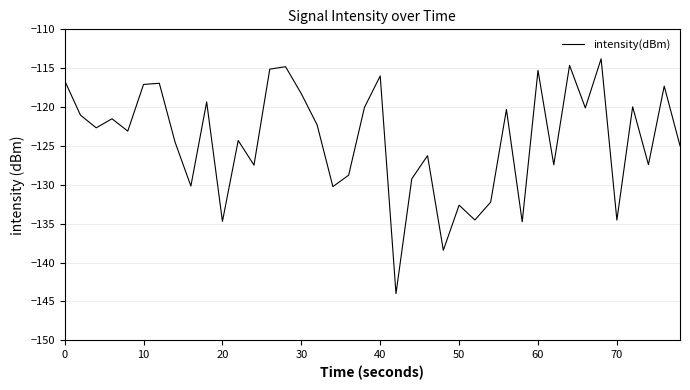

What is the minimum value shown in the chart?

-144.0